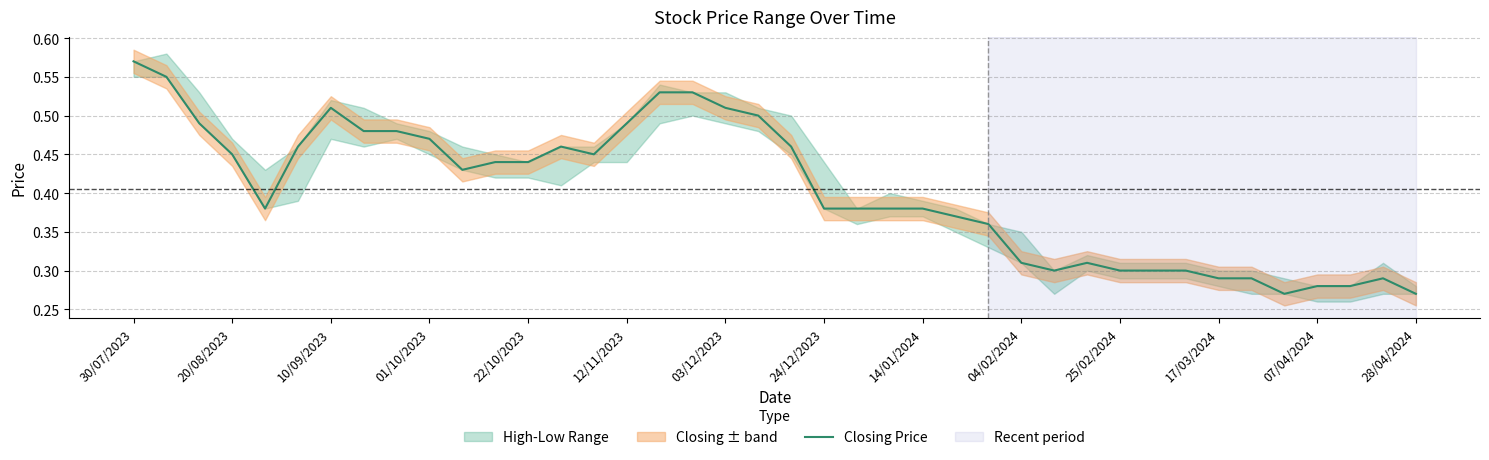

How many values are between 0 and 1?

40